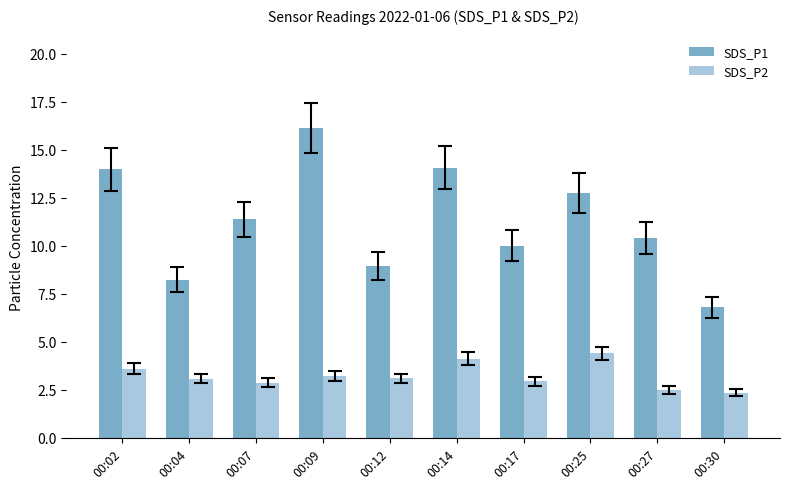

List the series in order of their overall mean, highest first.

SDS_P1, SDS_P2